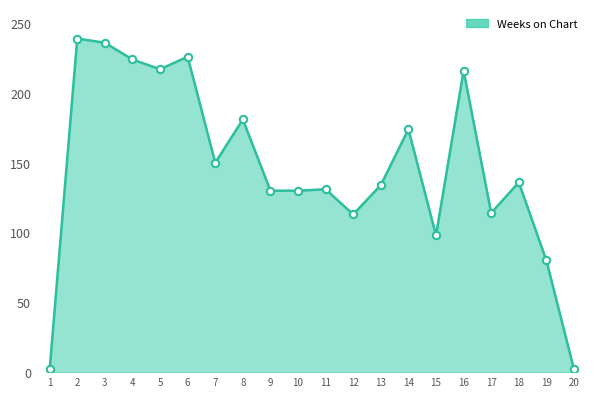

What is the change in value from 3 to 17?

-122